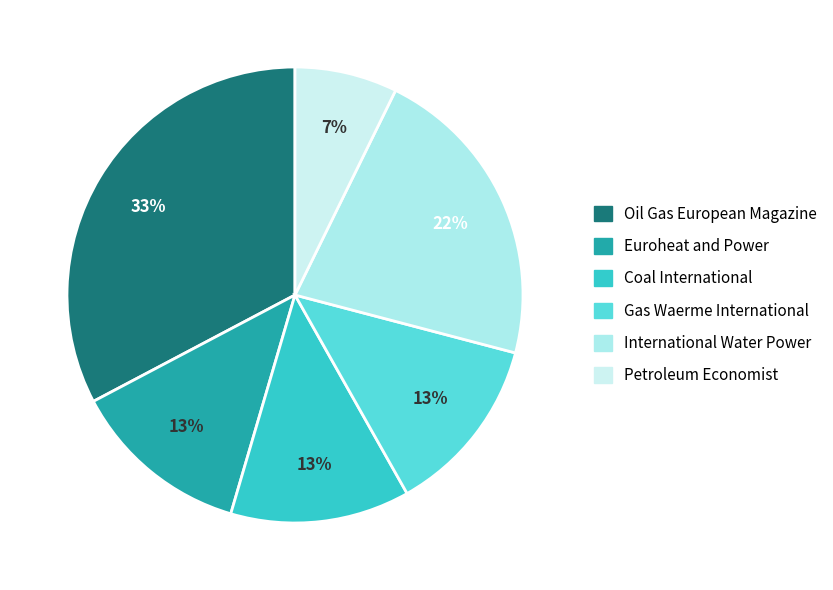

What percentage do Coal International and Euroheat and Power together represent?

25.5%